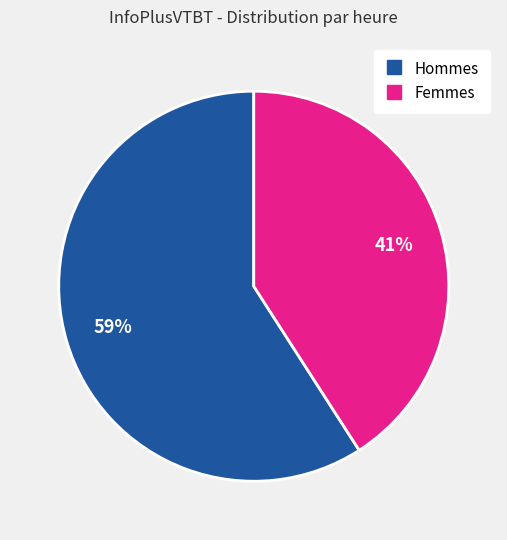

Count the number of slices in the pie.

2